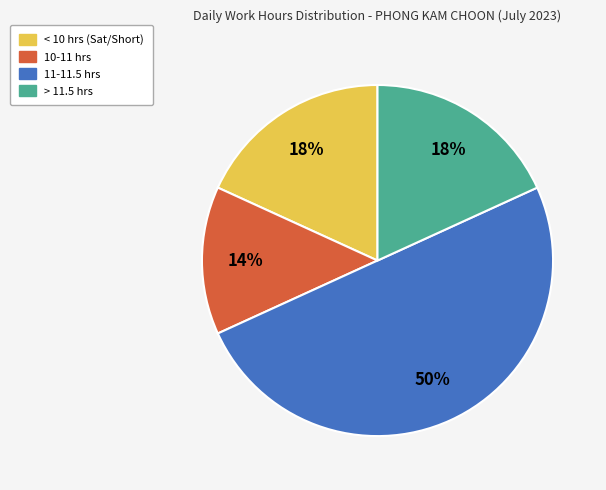

To the nearest percent, what is the difference between the largest and smallest slice percentages?

36%